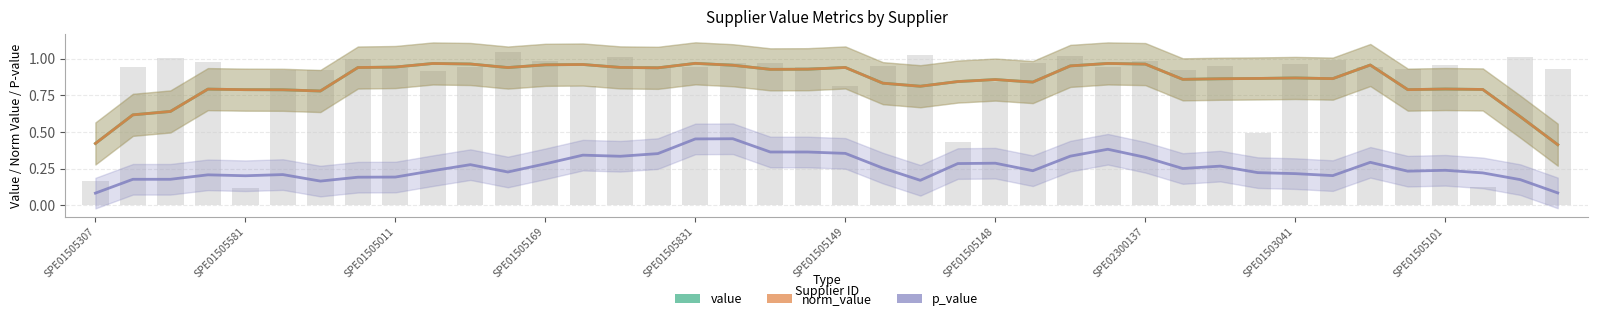

How many groups of bars are there?

40